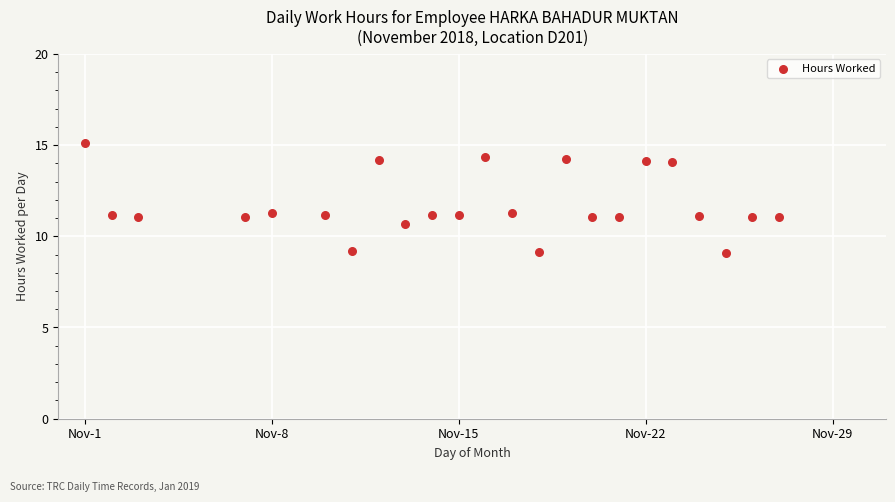

What is the range of X values (max minus min)?

26.0